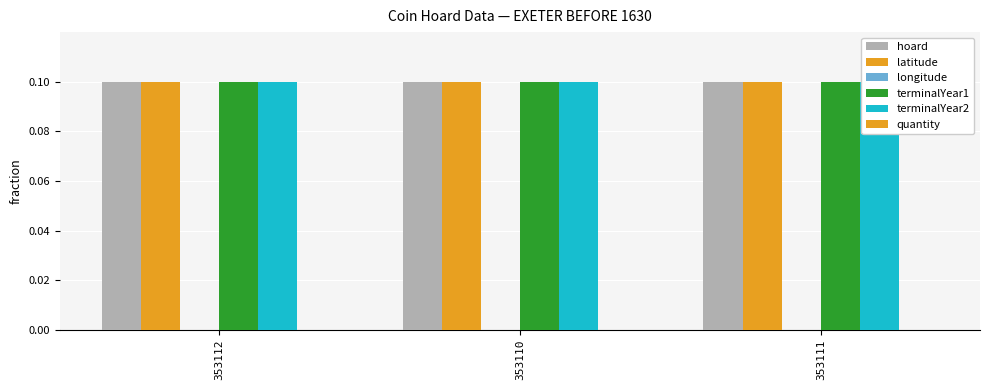

Rank the series by their maximum value, from highest to lowest.

hoard, latitude, terminalYear1, terminalYear2, quantity, longitude